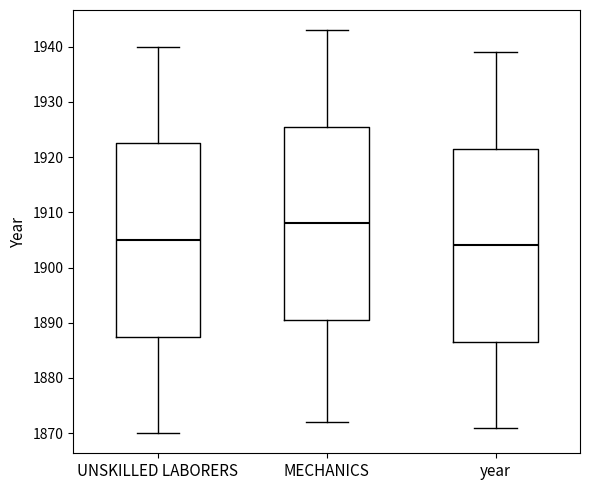

Which box has the highest median line?

MECHANICS